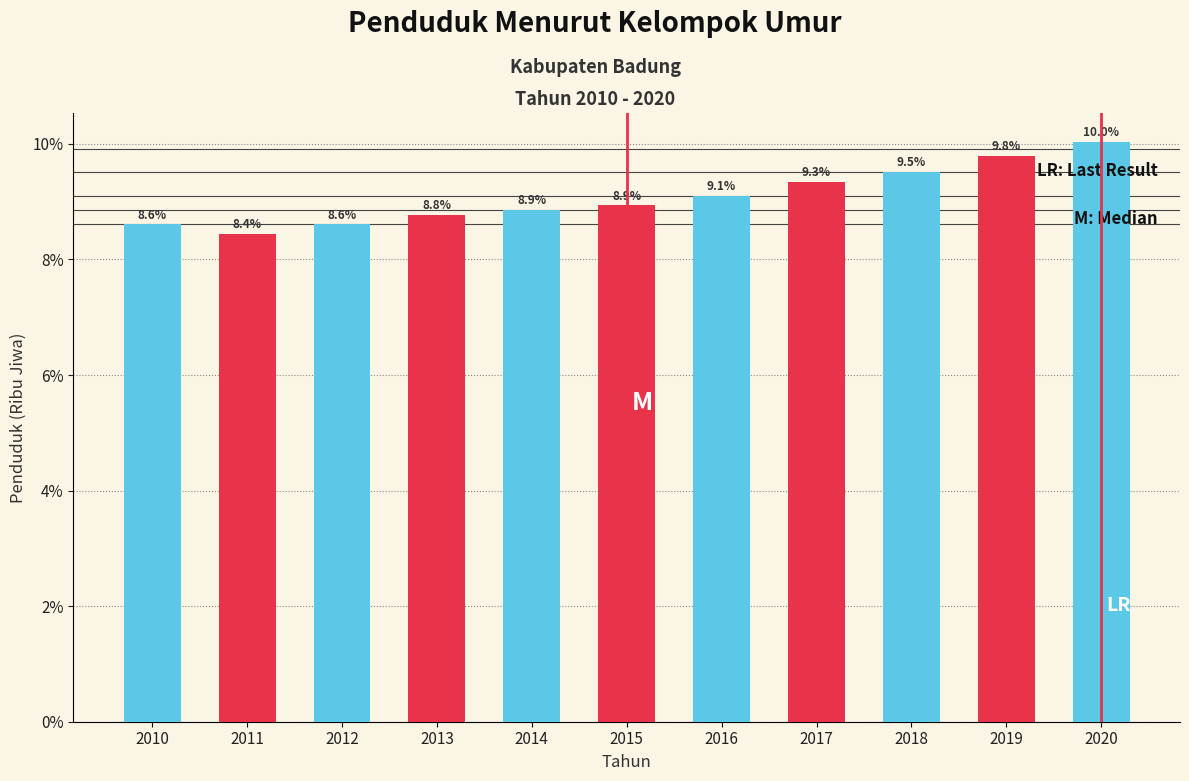

Reading left to right, list all the values displayed in this chart.

2010=8.6	2011=8.4	2012=8.6	2013=8.8	2014=8.9	2015=8.9	2016=9.1	2017=9.3	2018=9.5	2019=9.8	2020=10.0